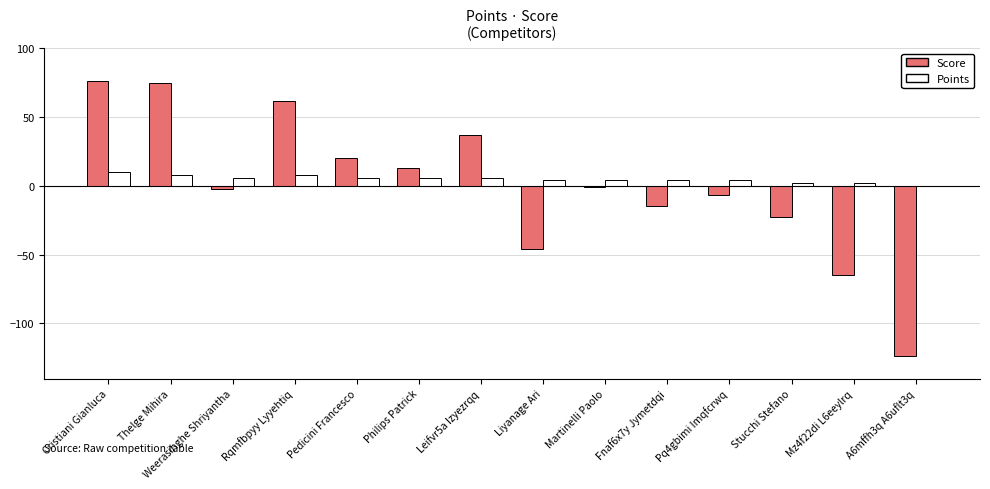

Are the bars horizontal?

No